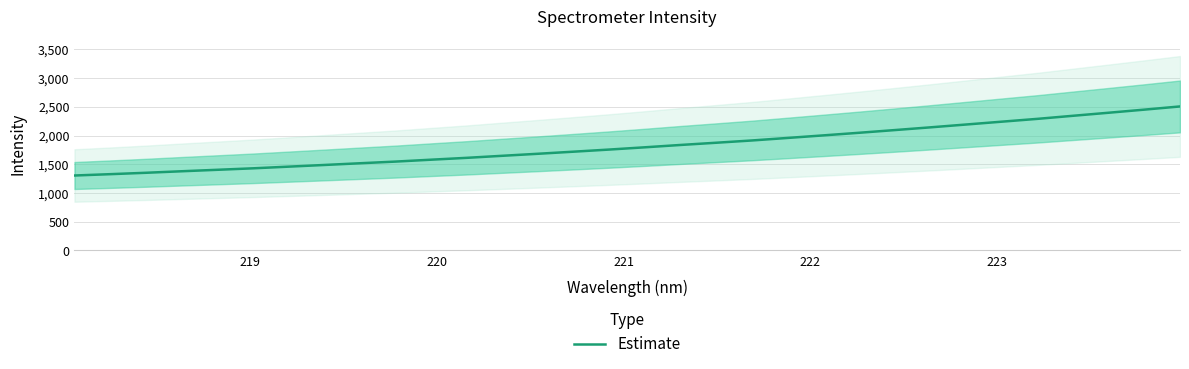

What is the difference between the maximum and minimum values?

1201.7